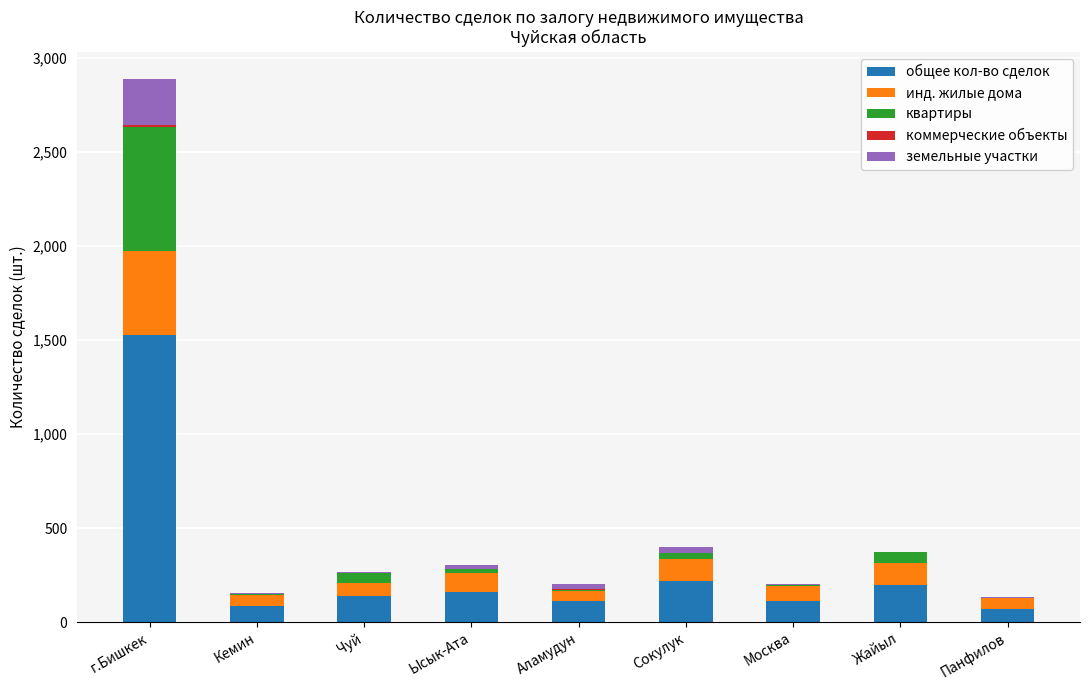

At which label does общее кол-во сделок reach its peak?

г.Бишкек